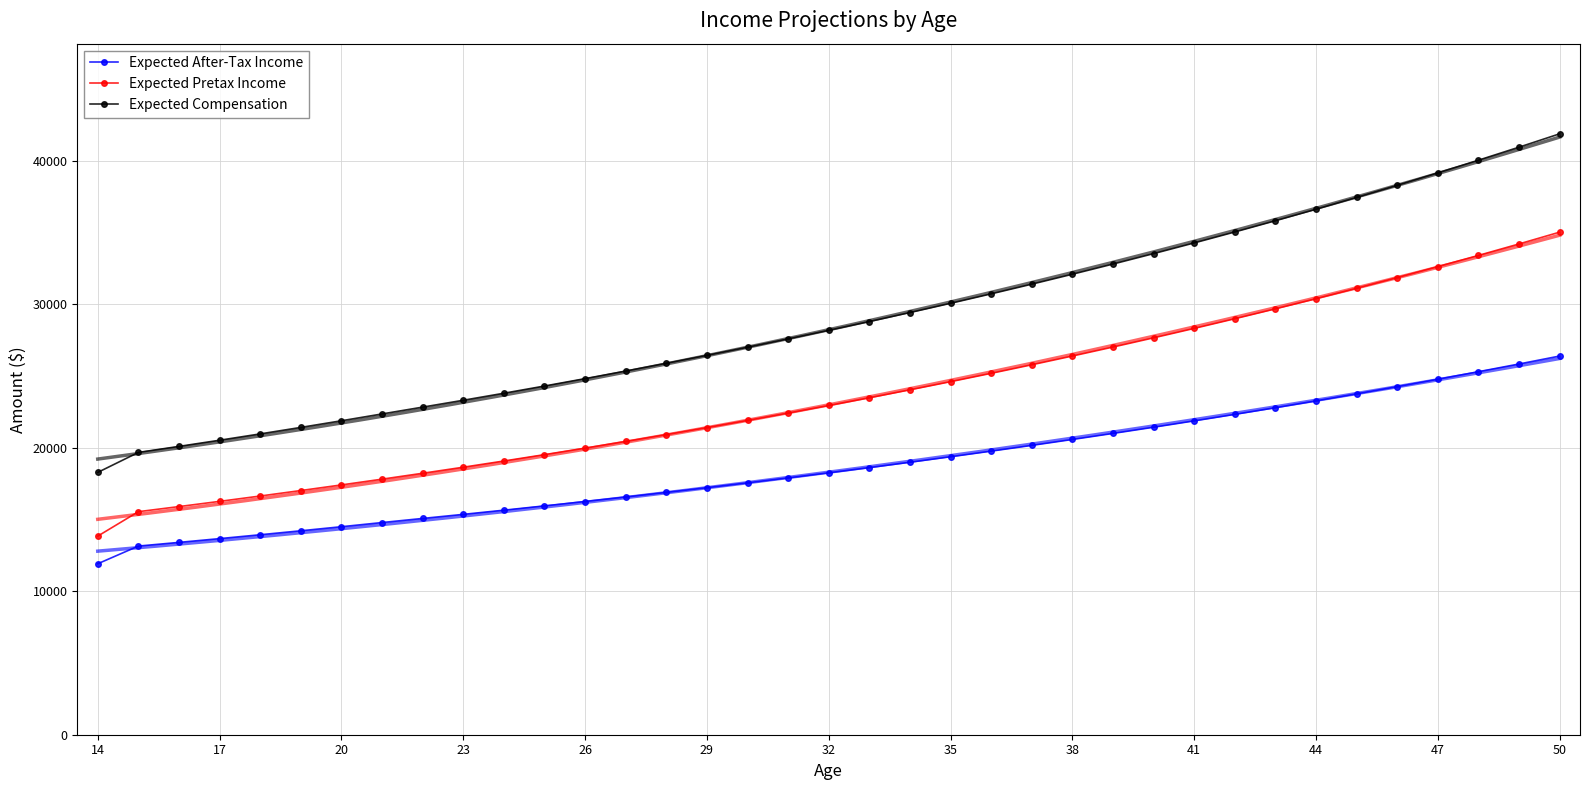

True or false: Expected Compensation and Expected Pretax Income intersect in this chart.

False